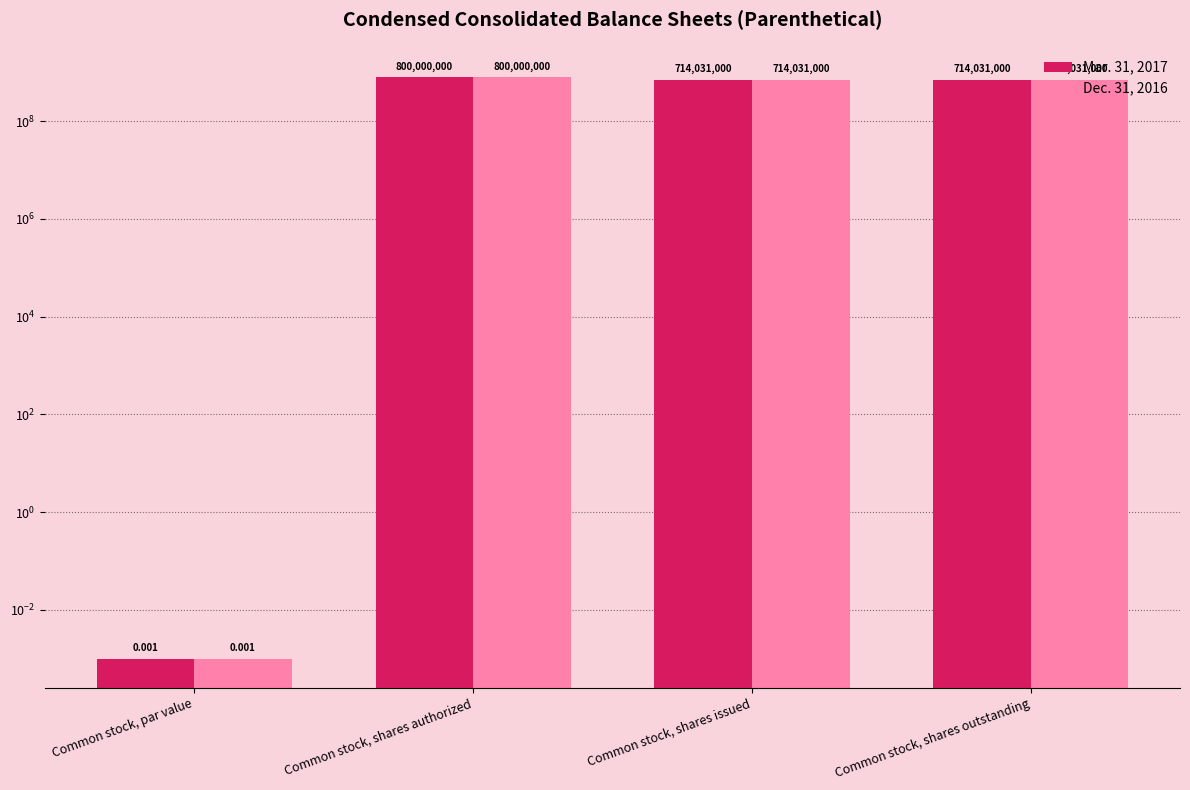

At which label does Dec. 31, 2016 reach its minimum?

Common stock, par value